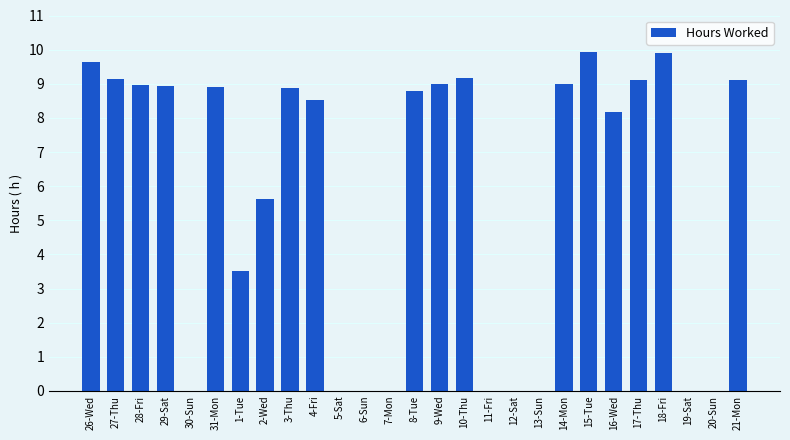

What is the greatest value displayed?

9.9